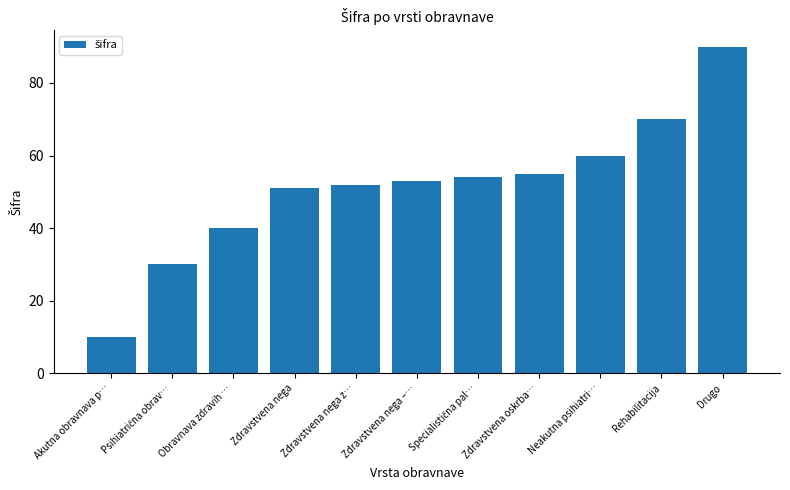

What is the ratio of the value at Neakutna psihiatri… to the value at Zdravstvena oskrba…?

1.1